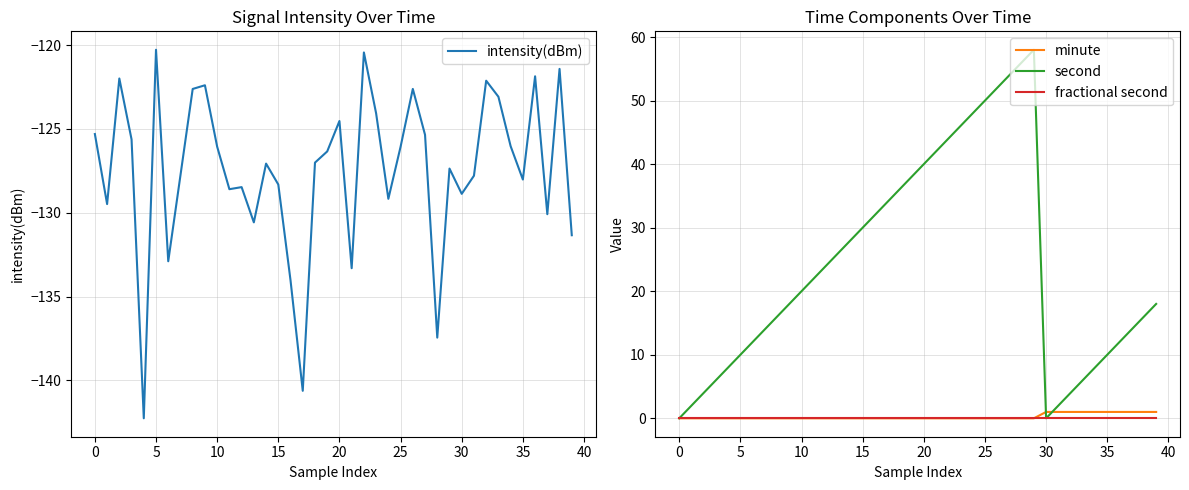

What is the highest value of the minute series?

1